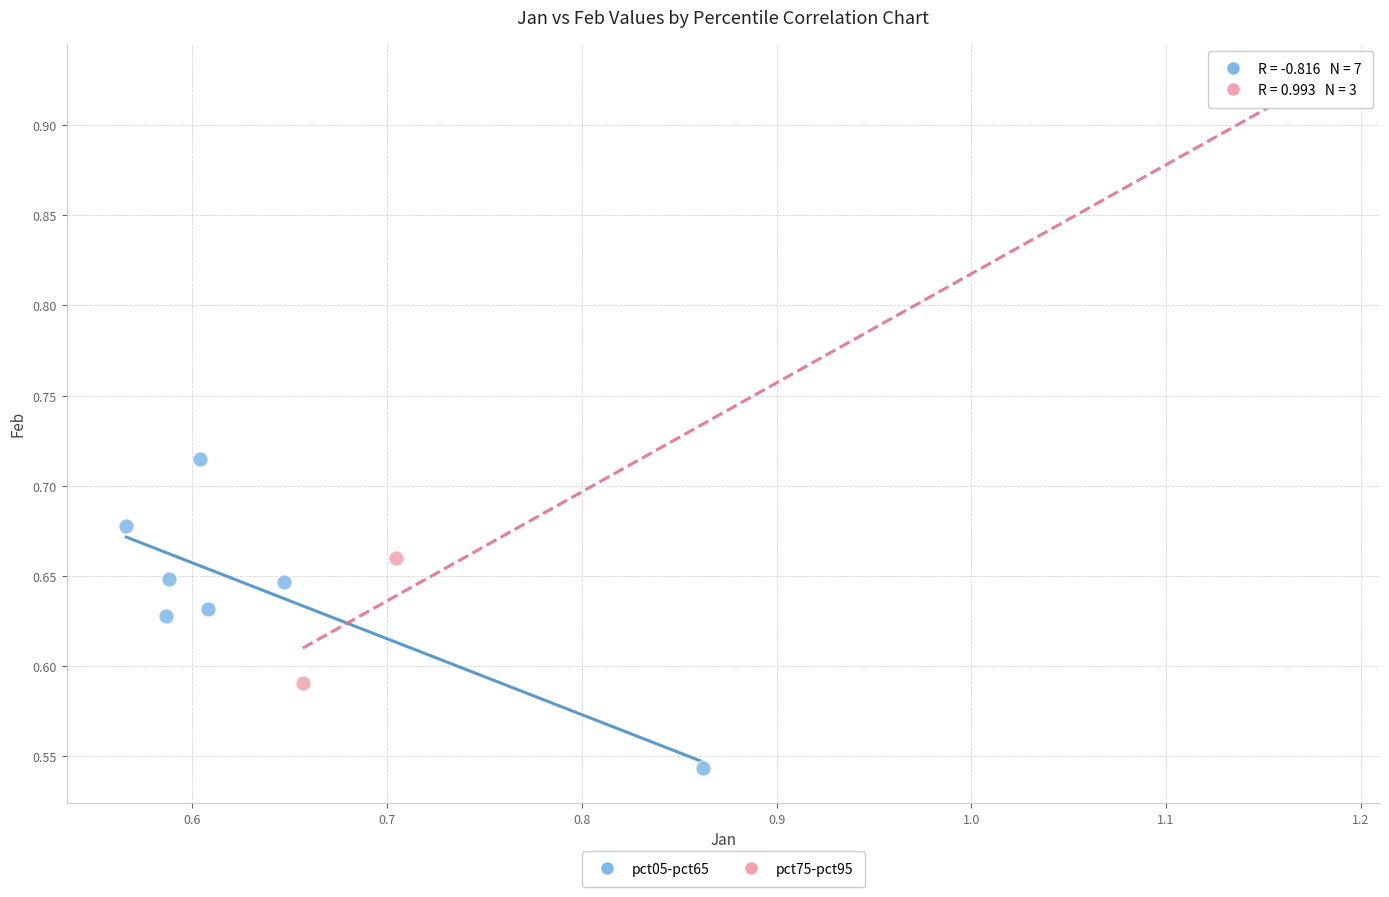

Which series reaches the maximum Y coordinate?

pct75-pct95